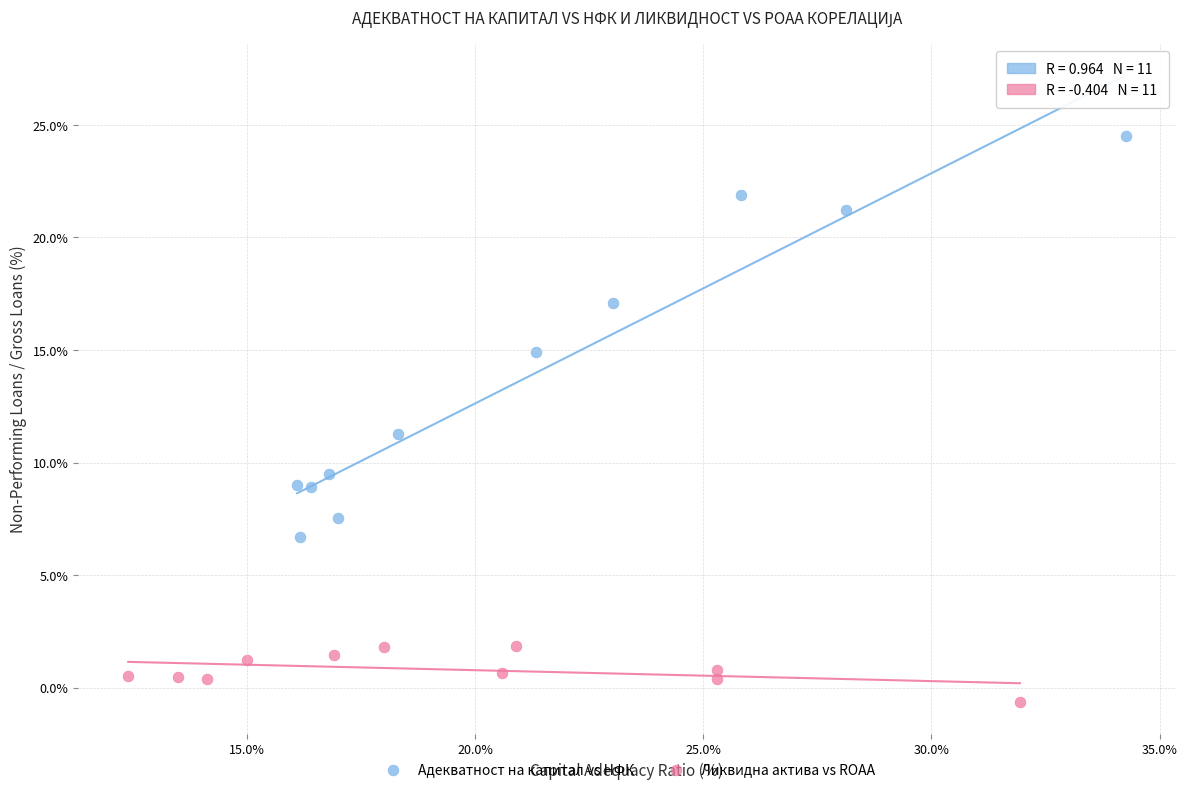

Which series contains the highest Y value?

Адекватност на капитал vs НФК